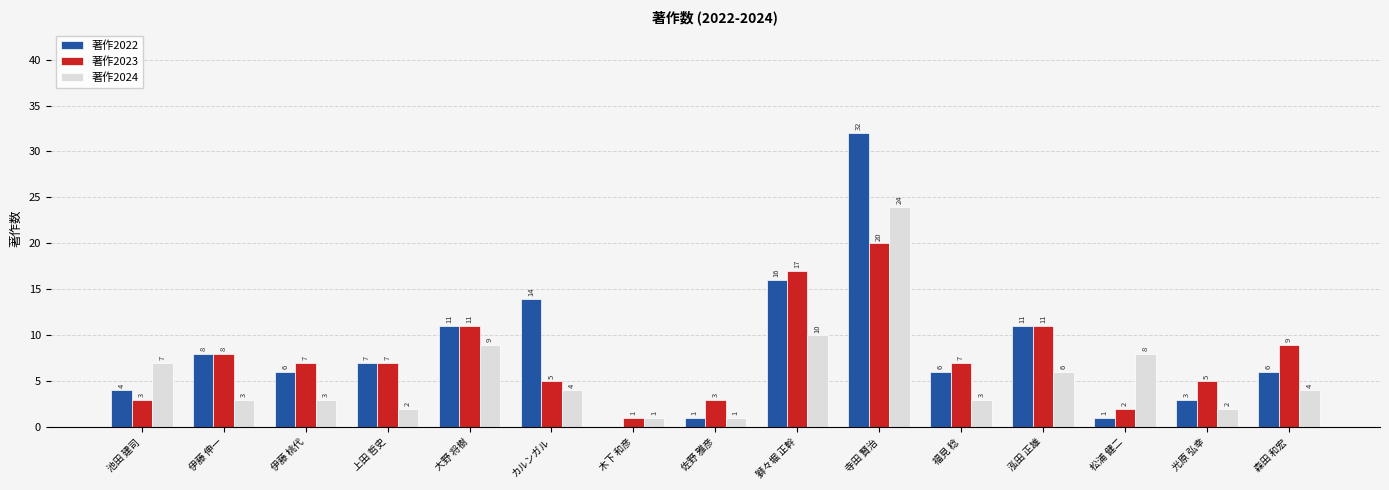

Reading left to right, transcribe all the data shown in this chart.

著作2022: 池田 建司=4	伊藤 伸一=8	伊藤 桃代=6	上田 哲史=7	大野 将樹=11	カルンガル=14	木下 和彦=0	佐野 雅彦=1	獅々堀 正幹=16	寺田 賢治=32	福見 稔=6	泓田 正雄=11	松浦 健二=1	光原 弘幸=3	森田 和宏=6
著作2023: 池田 建司=3	伊藤 伸一=8	伊藤 桃代=7	上田 哲史=7	大野 将樹=11	カルンガル=5	木下 和彦=1	佐野 雅彦=3	獅々堀 正幹=17	寺田 賢治=20	福見 稔=7	泓田 正雄=11	松浦 健二=2	光原 弘幸=5	森田 和宏=9
著作2024: 池田 建司=7	伊藤 伸一=3	伊藤 桃代=3	上田 哲史=2	大野 将樹=9	カルンガル=4	木下 和彦=1	佐野 雅彦=1	獅々堀 正幹=10	寺田 賢治=24	福見 稔=3	泓田 正雄=6	松浦 健二=8	光原 弘幸=2	森田 和宏=4